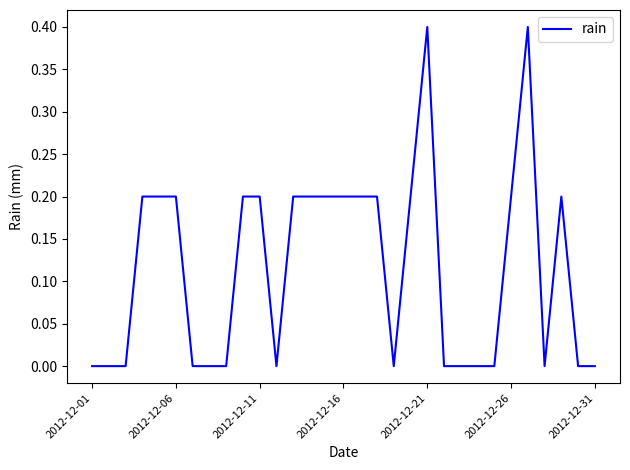

What is the difference between the maximum and minimum values?

0.4